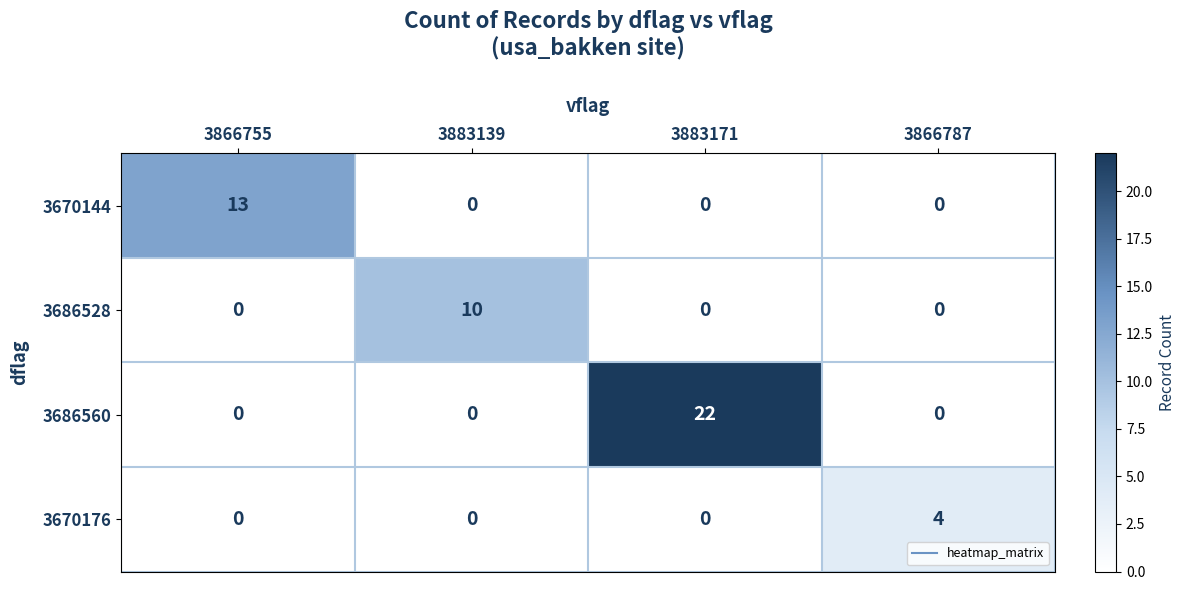

What is the difference between the 3686560 values at 3883171 and 3866755?

22